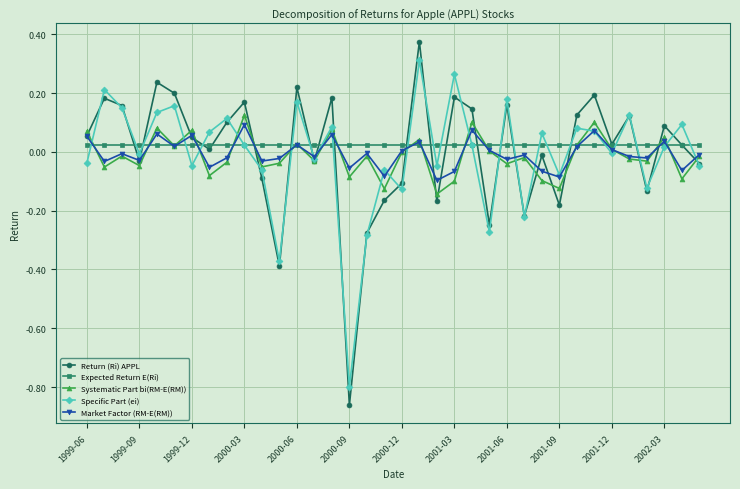

True or false: Market Factor (RM-E(RM)) has more than 0 interior local peaks.

True